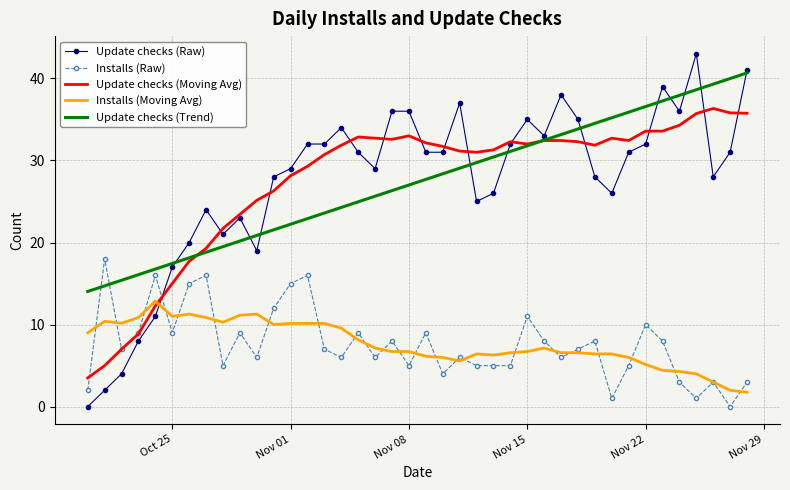

List the series in order of their peak value, lowest first.

Installs (Moving Avg), Installs (Raw), Update checks (Moving Avg), Update checks (Trend), Update checks (Raw)